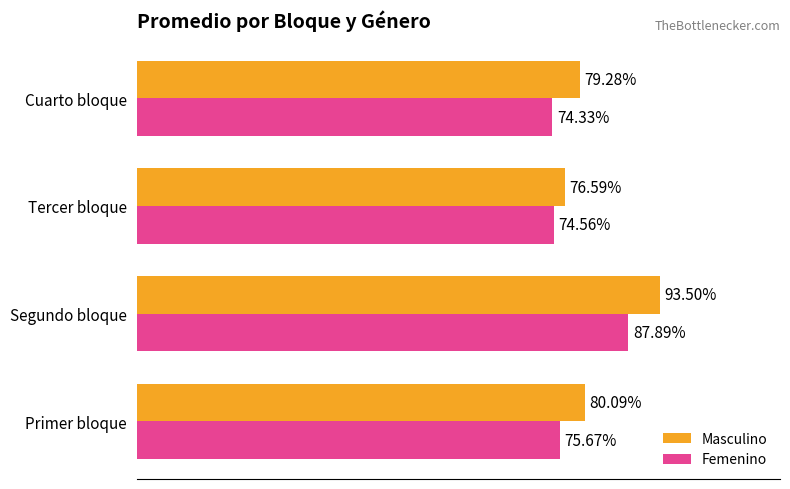

At which category is the sum across all series the highest?

Segundo bloque